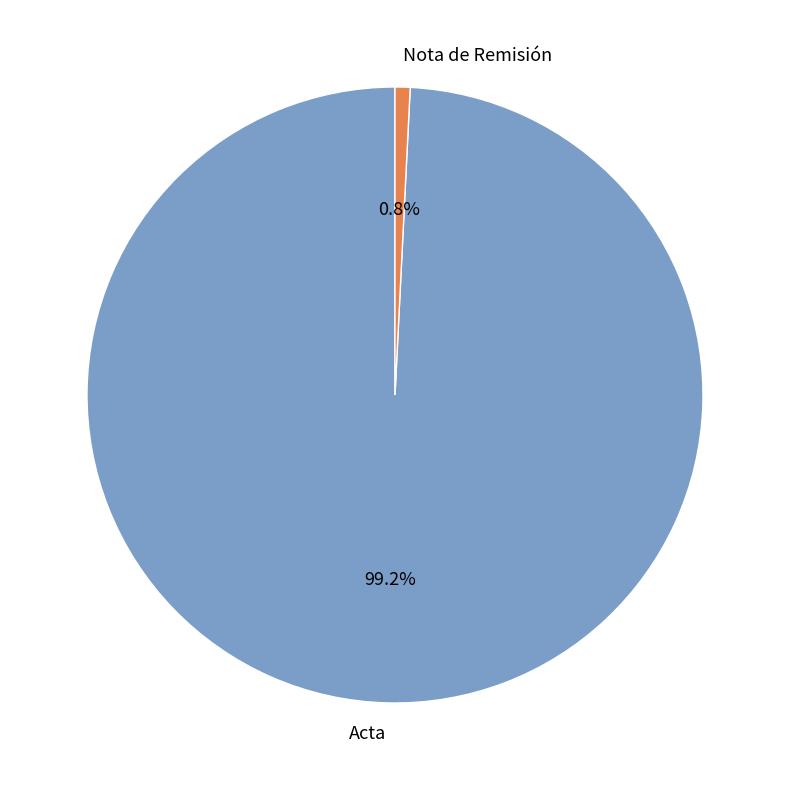

To the nearest percent, what is the average slice percentage?

50%